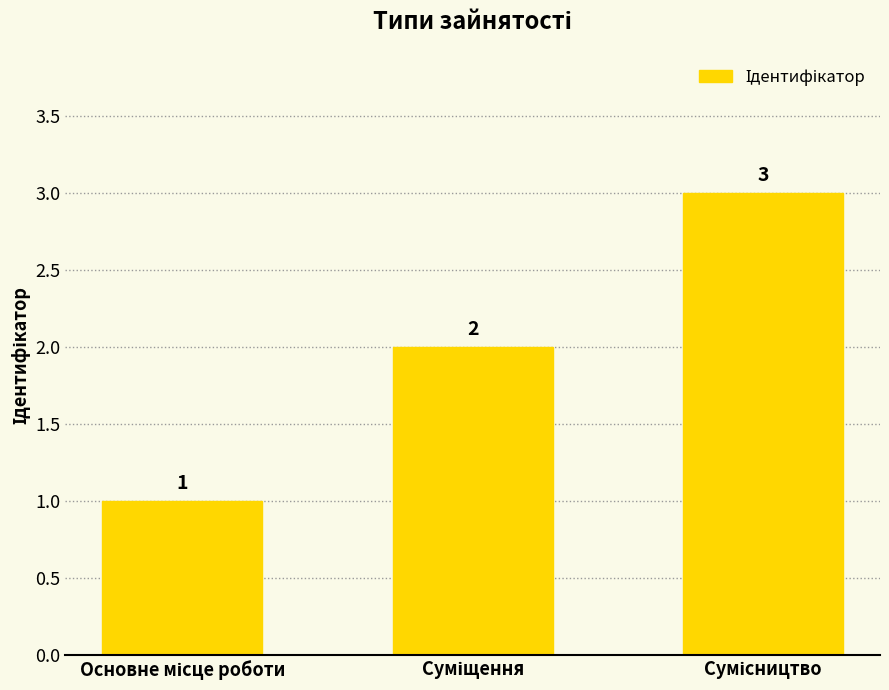

What is the maximum value shown in the chart?

3